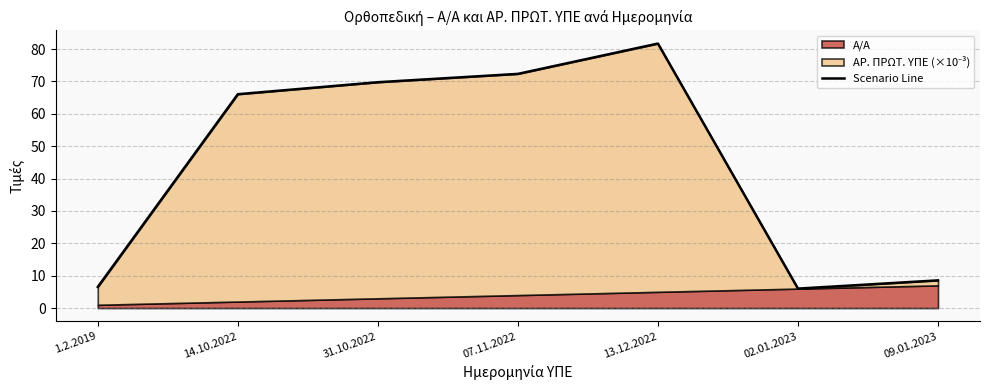

Rank the categories by value from highest to lowest.

13.12.2022, 07.11.2022, 31.10.2022, 14.10.2022, 09.01.2023, 1.2.2019, 02.01.2023